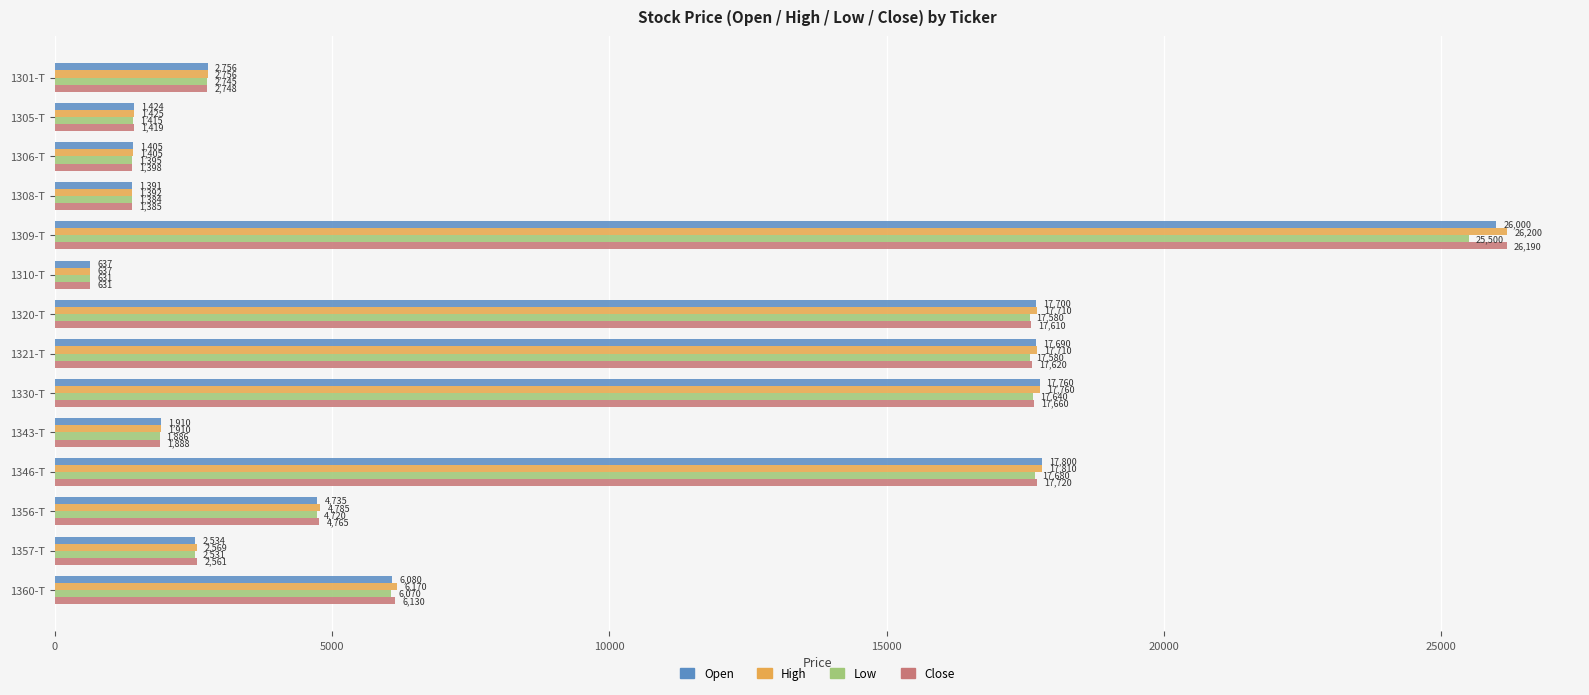

Which series changed the most between 1309-T and 1357-T?

High